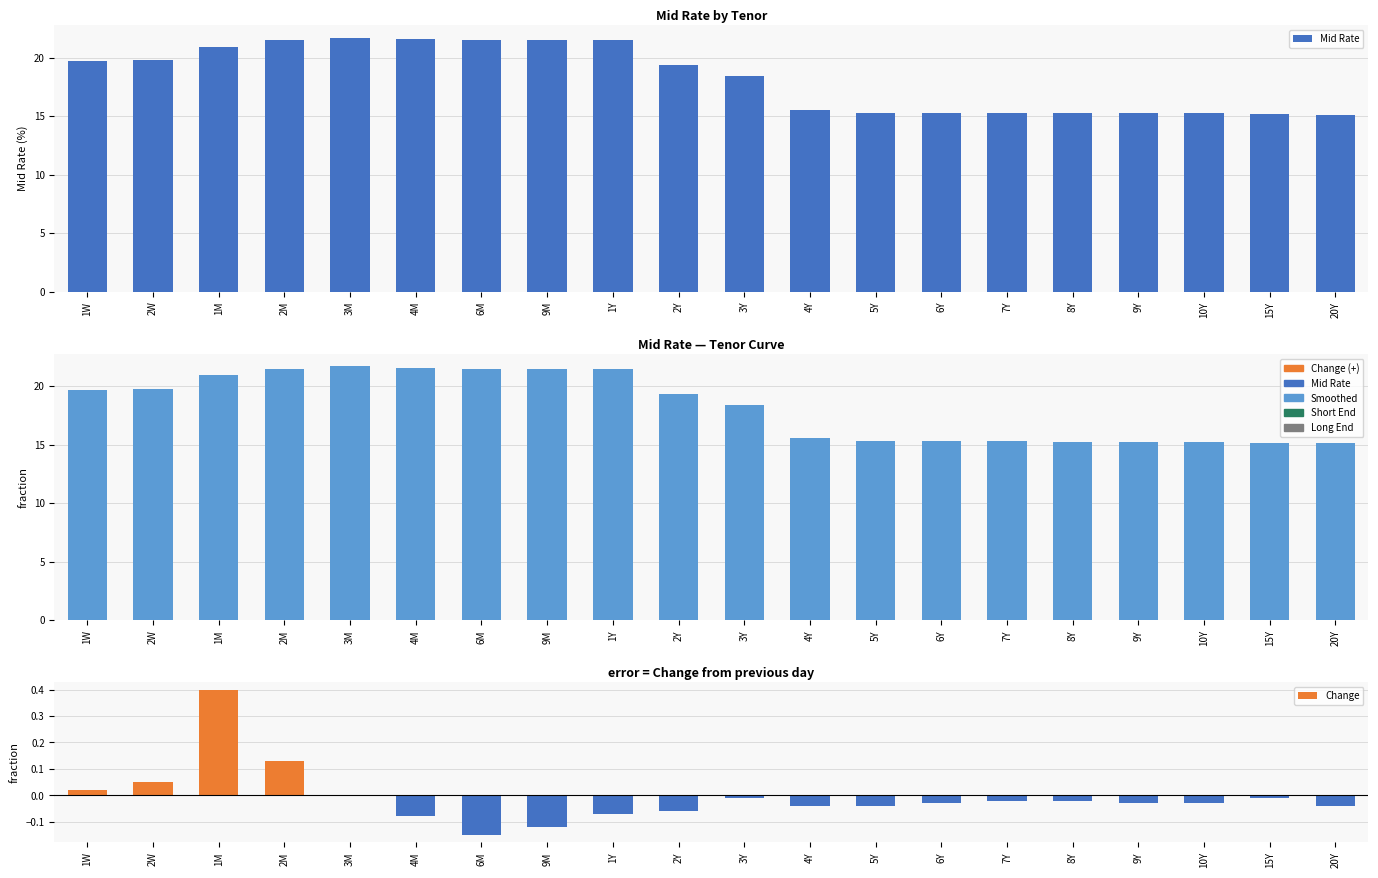

Reading left to right, what are all the values shown in this chart?

Mid Rate: 19.7	19.8	20.9	21.5	21.7	21.6	21.5	21.5	21.5	19.3	18.4	15.5	15.3	15.3	15.3	15.2	15.2	15.2	15.2	15.1
Change: 0.0	0.1	0.4	0.1	0.0	-0.1	-0.1	-0.1	-0.1	-0.1	-0.0	-0.0	-0.0	-0.0	-0.0	-0.0	-0.0	-0.0	-0.0	-0.0